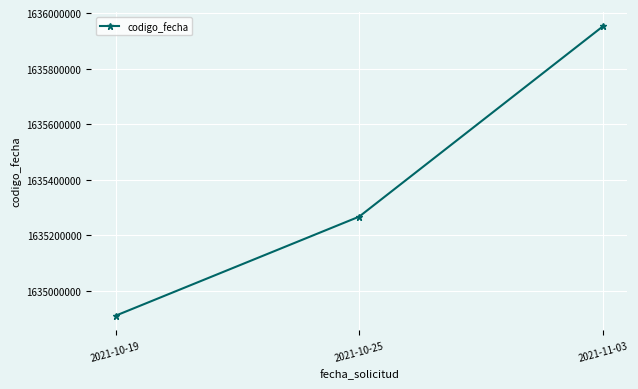

The value at 2021-10-25 is 508323859. True or false?

False